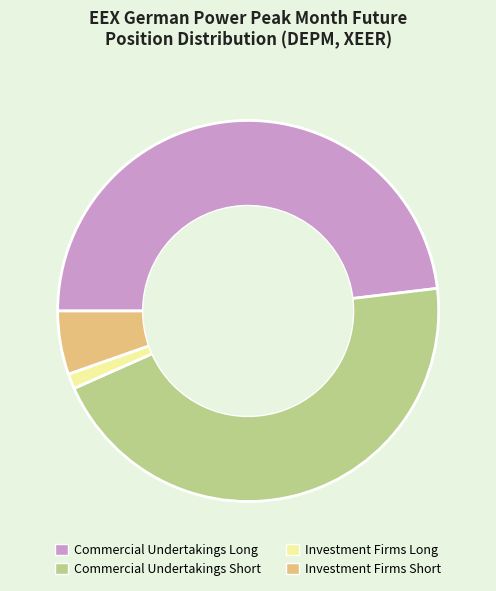

The Investment Firms Long slice represents 11% of the pie. True or false?

False